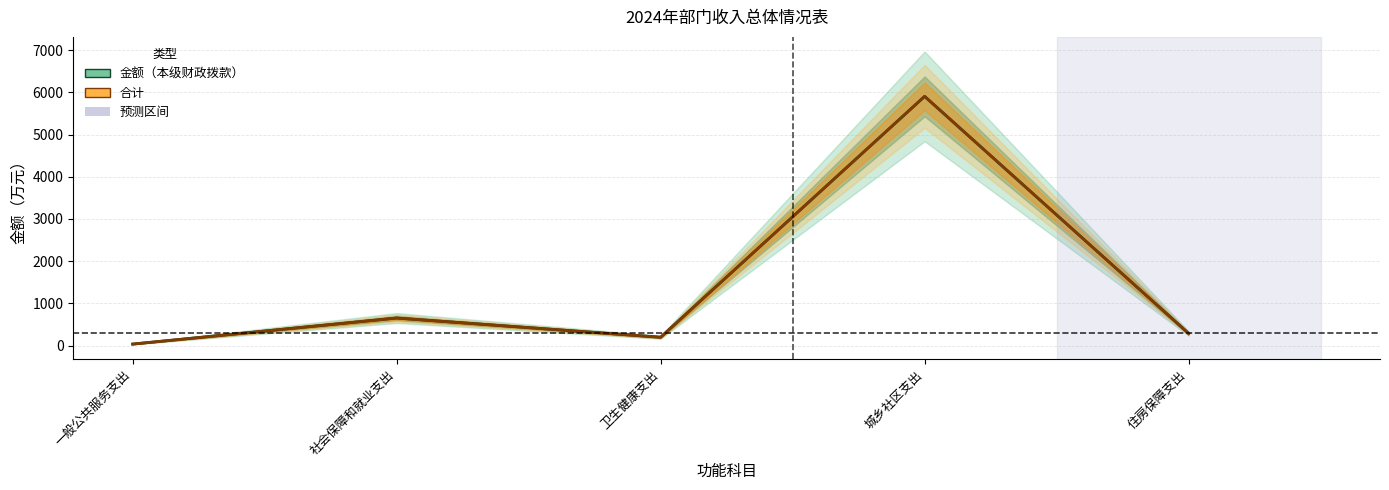

Rank the series at 社会保障和就业支出 from highest to lowest value.

金额（本级财政拨款）, 合计